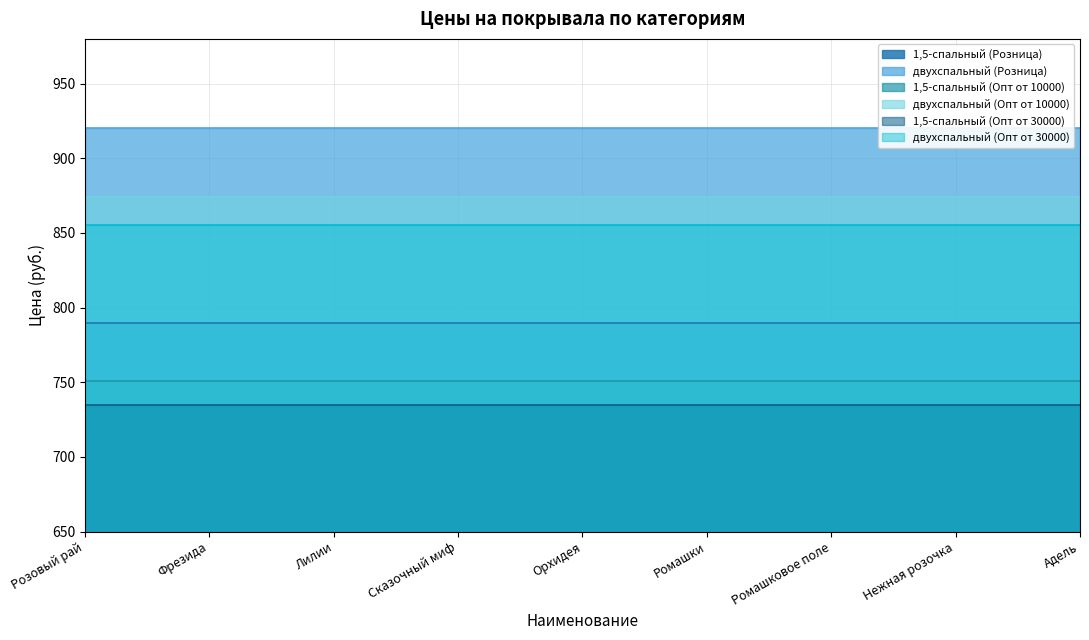

Does the chart display data point markers on the line(s)?

No